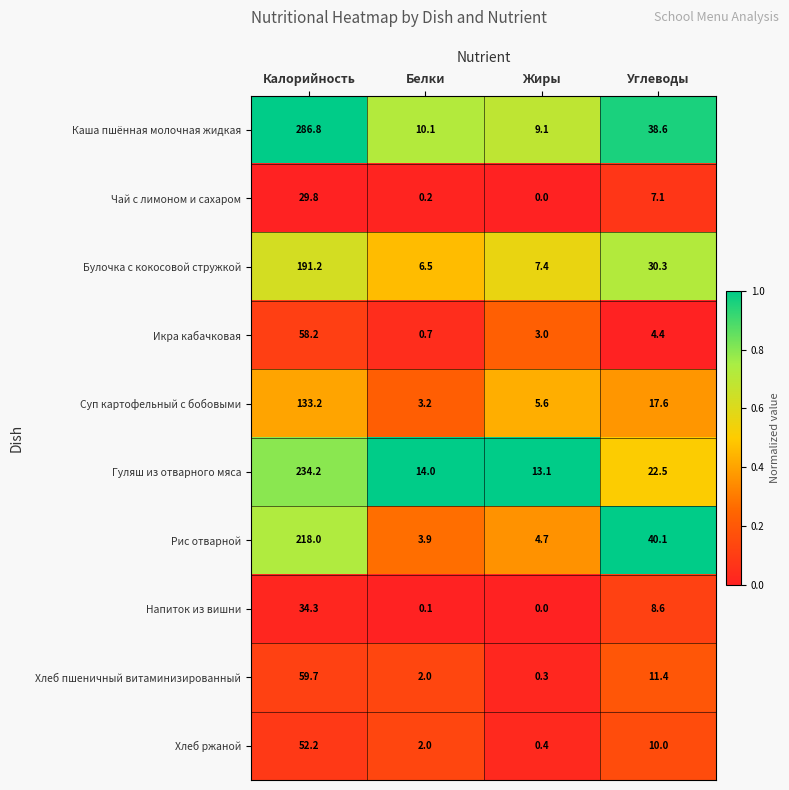

Which series has the largest total across all categories?

Каша пшённая молочная жидкая